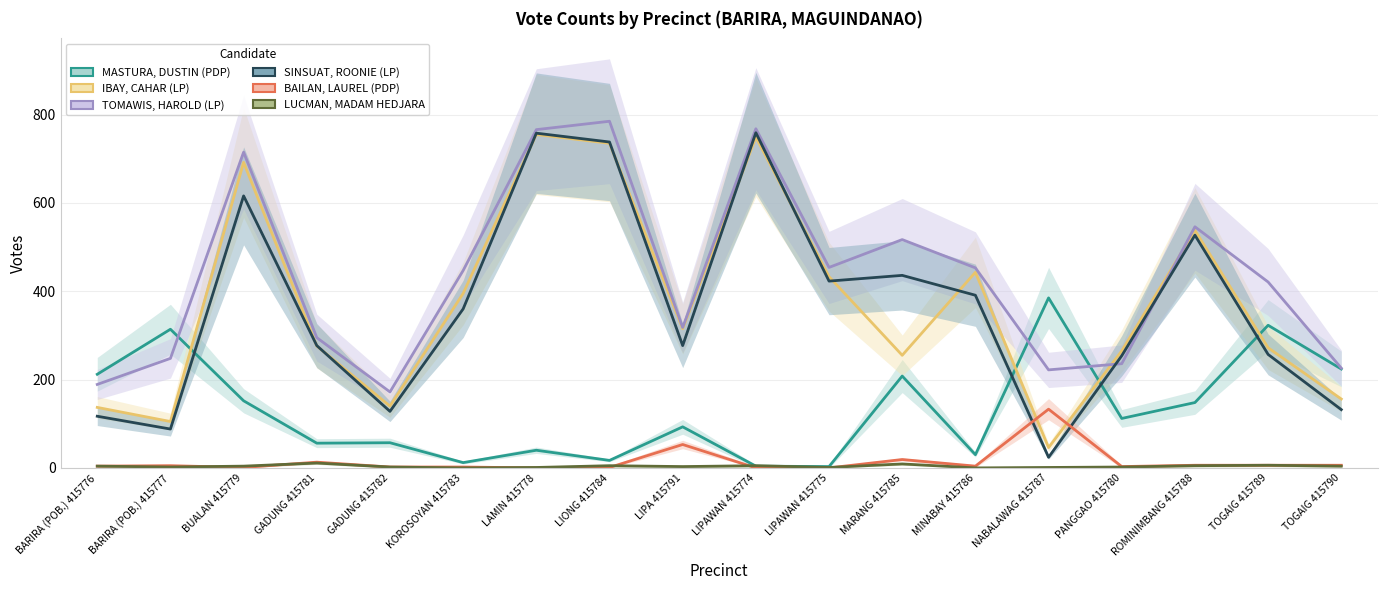

True or false: MASTURA, DUSTIN (PDP) and BAILAN, LAUREL (PDP) intersect in this chart.

False